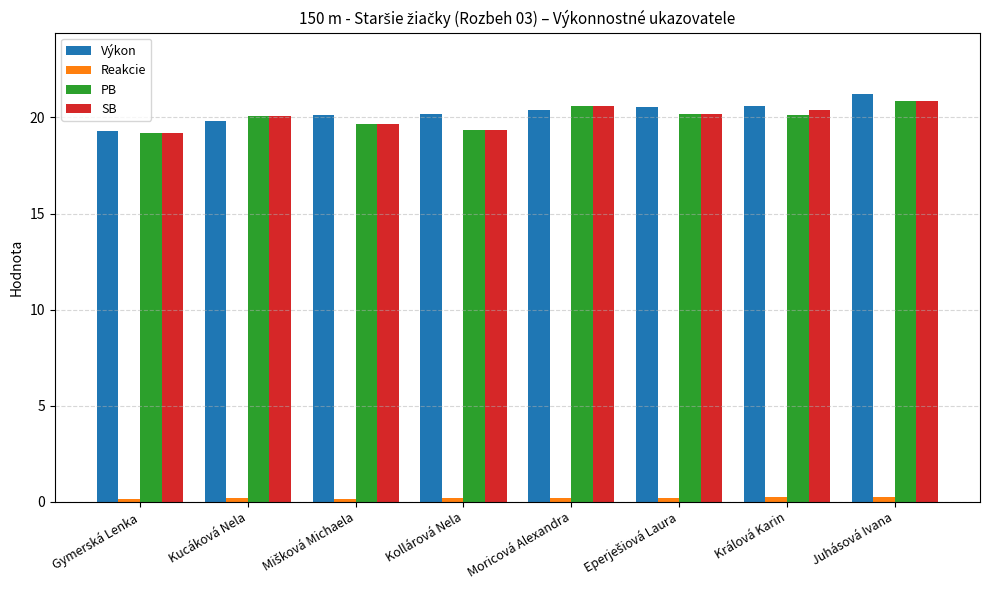

Are the bars grouped side by side (vs. stacked)?

Yes